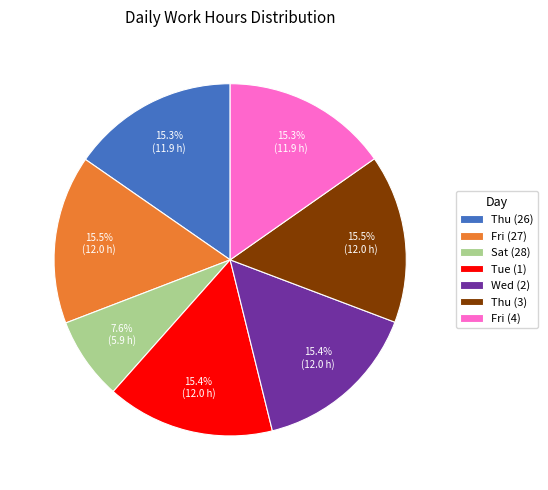

What is the smallest slice in the pie chart?

Sat (28)